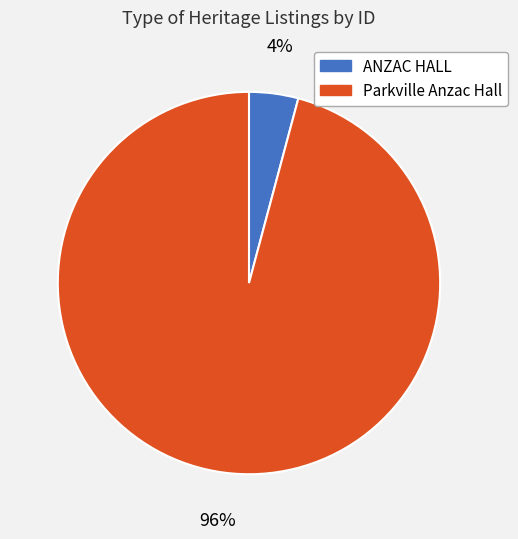

Rank the categories by value from lowest to highest.

ANZAC HALL, Parkville Anzac Hall